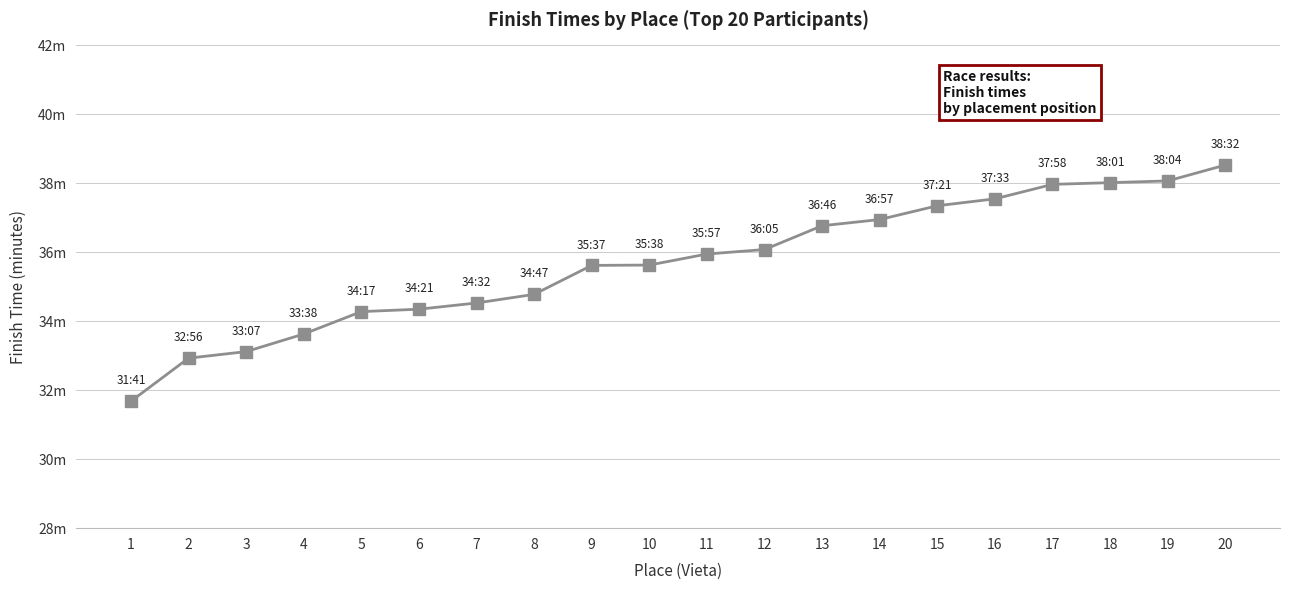

What is the sum of the values at 3 and 15?

70.5